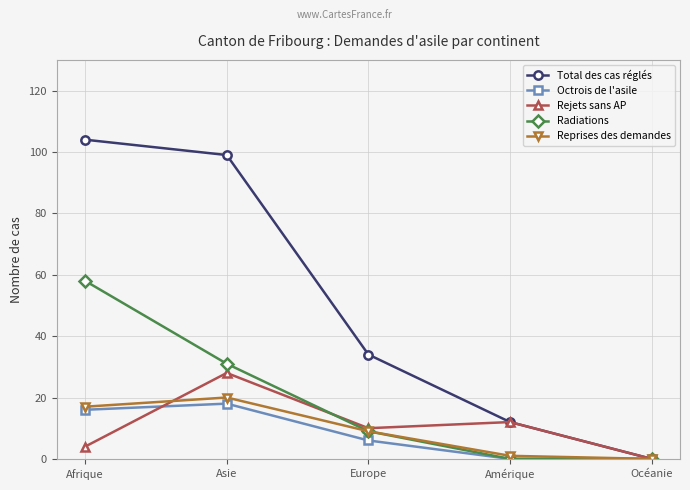

What is the total value across all series at Asie?

196